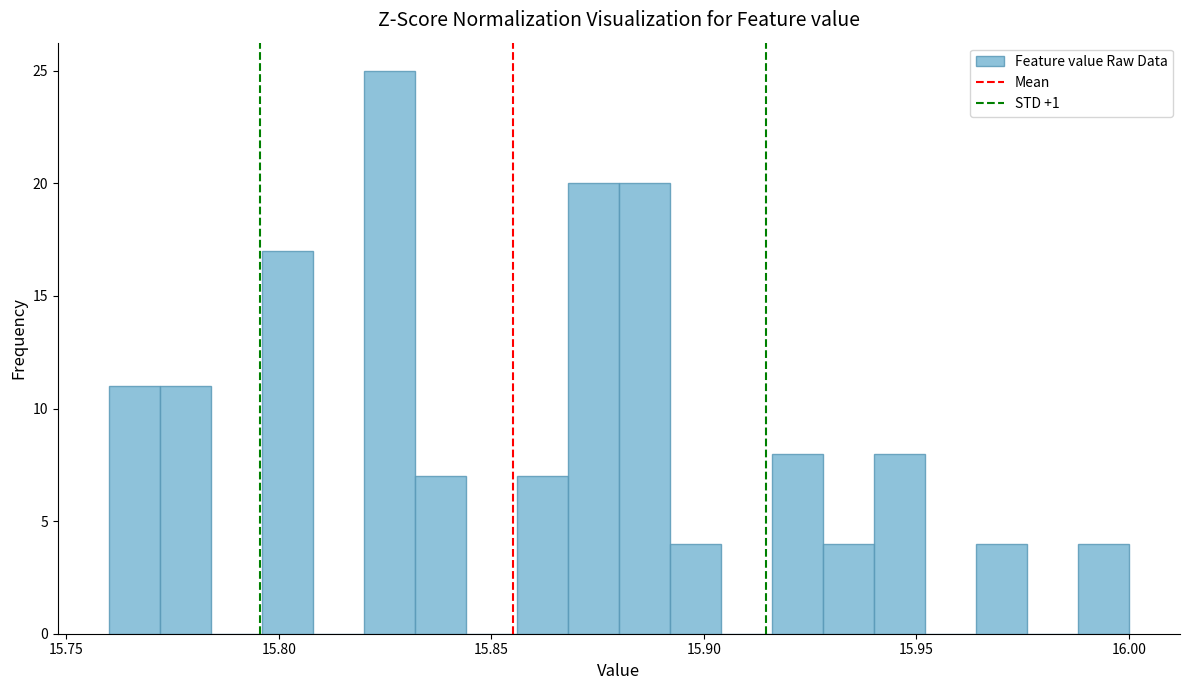

Read against the x-axis, roughly where is the centre of the tallest bar?

15.825